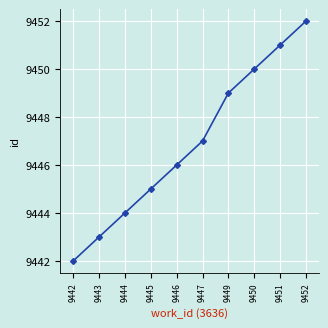

Between 9449 and 9450, which is larger?

9450